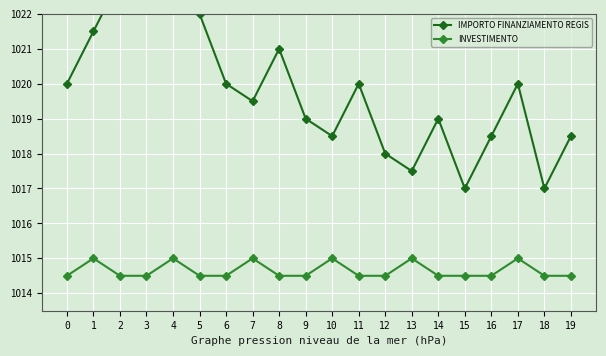

Which series has the widest spread of values?

IMPORTO FINANZIAMENTO REGIS